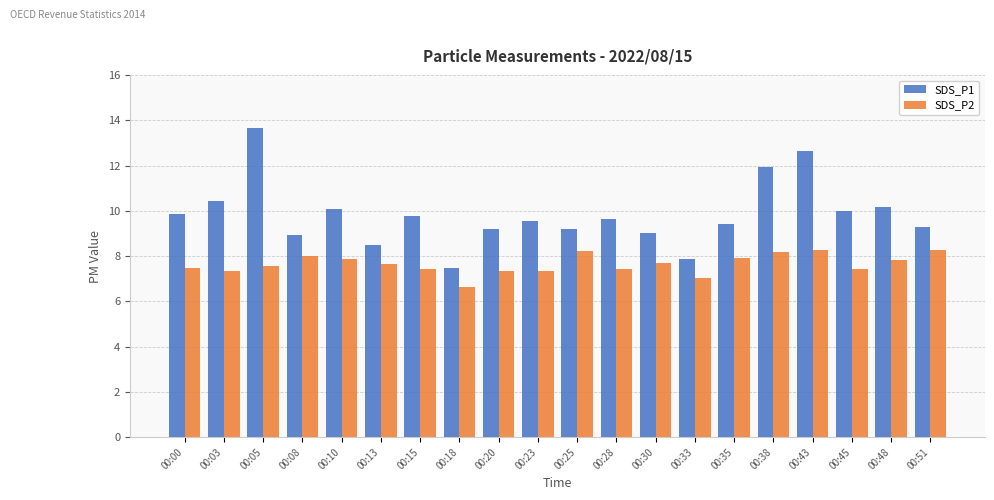

Which category has the lowest value across all series?

00:18